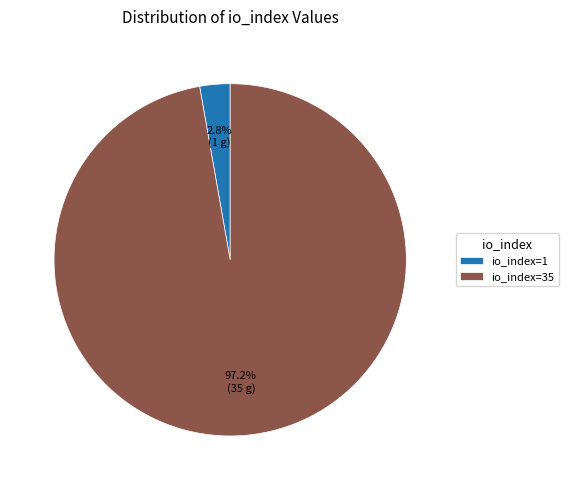

What portion of the pie excludes io_index=1?

97.2%